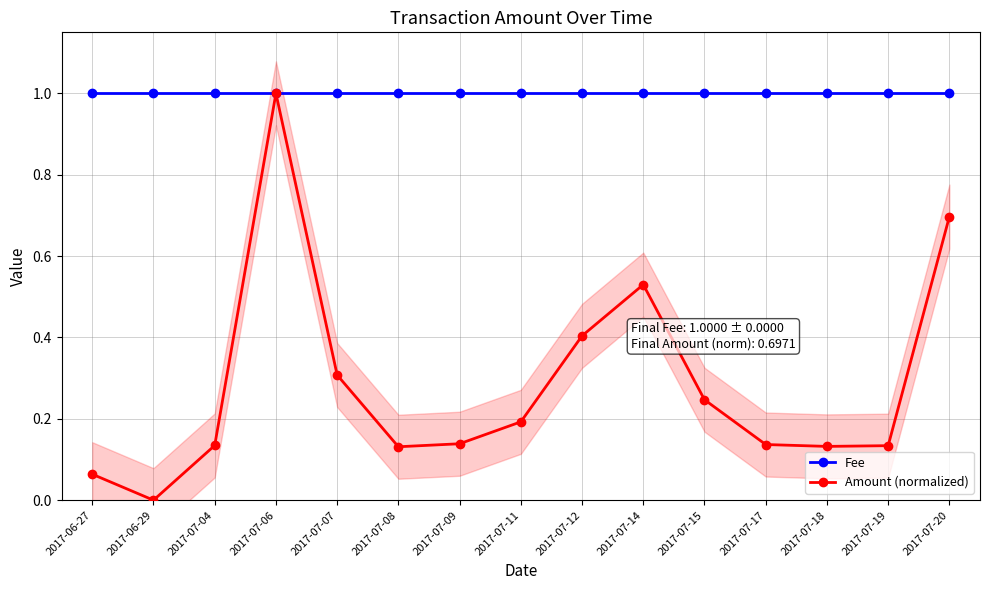

How many lines are shown in the chart?

2